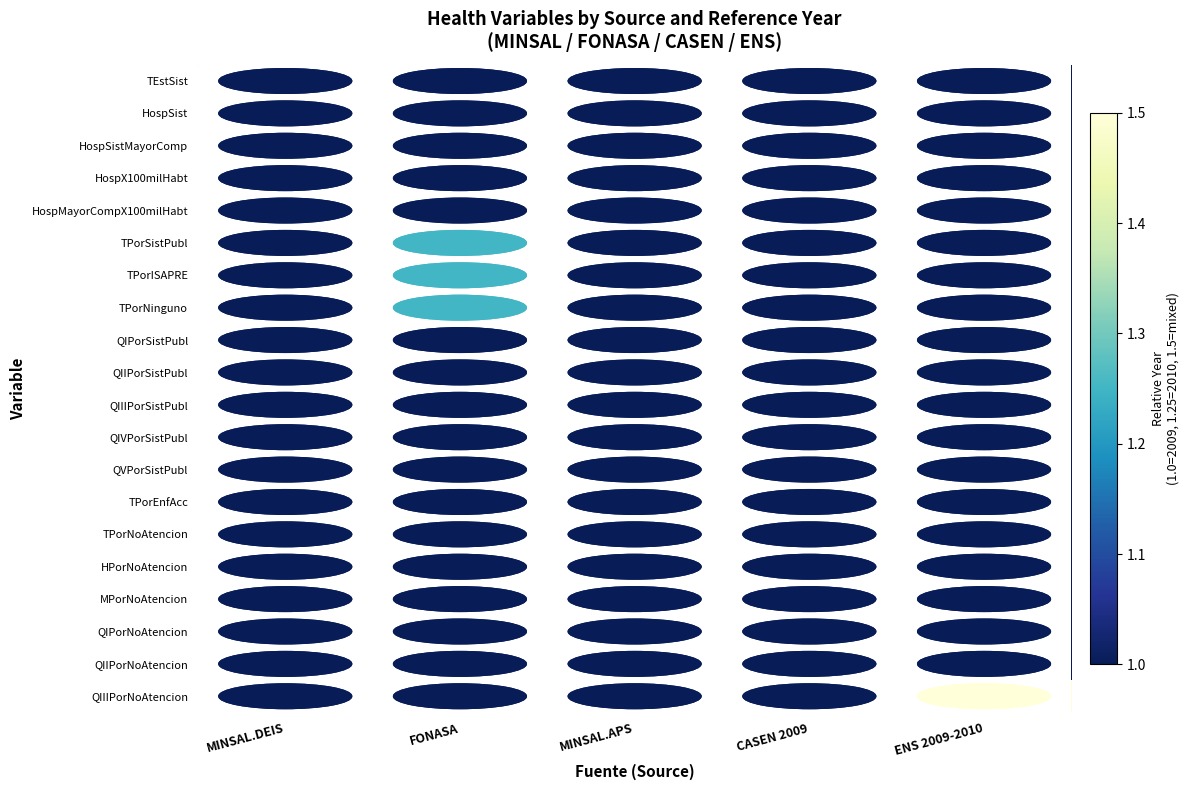

Reading left to right, transcribe all the data shown in this chart.

TEstSist: MINSAL.DEIS=1.0	FONASA=1.0	MINSAL.APS=1.0	CASEN 2009=1.0	ENS 2009-2010=1.0
HospSist: MINSAL.DEIS=1.0	FONASA=1.0	MINSAL.APS=1.0	CASEN 2009=1.0	ENS 2009-2010=1.0
HospSistMayorComp: MINSAL.DEIS=1.0	FONASA=1.0	MINSAL.APS=1.0	CASEN 2009=1.0	ENS 2009-2010=1.0
HospX100milHabt: MINSAL.DEIS=1.0	FONASA=1.0	MINSAL.APS=1.0	CASEN 2009=1.0	ENS 2009-2010=1.0
HospMayorCompX100milHabt: MINSAL.DEIS=1.0	FONASA=1.0	MINSAL.APS=1.0	CASEN 2009=1.0	ENS 2009-2010=1.0
TPorSistPubl: MINSAL.DEIS=1.0	FONASA=1.2	MINSAL.APS=1.0	CASEN 2009=1.0	ENS 2009-2010=1.0
TPorISAPRE: MINSAL.DEIS=1.0	FONASA=1.2	MINSAL.APS=1.0	CASEN 2009=1.0	ENS 2009-2010=1.0
TPorNinguno: MINSAL.DEIS=1.0	FONASA=1.2	MINSAL.APS=1.0	CASEN 2009=1.0	ENS 2009-2010=1.0
QIPorSistPubl: MINSAL.DEIS=1.0	FONASA=1.0	MINSAL.APS=1.0	CASEN 2009=1.0	ENS 2009-2010=1.0
QIIPorSistPubl: MINSAL.DEIS=1.0	FONASA=1.0	MINSAL.APS=1.0	CASEN 2009=1.0	ENS 2009-2010=1.0
QIIIPorSistPubl: MINSAL.DEIS=1.0	FONASA=1.0	MINSAL.APS=1.0	CASEN 2009=1.0	ENS 2009-2010=1.0
QIVPorSistPubl: MINSAL.DEIS=1.0	FONASA=1.0	MINSAL.APS=1.0	CASEN 2009=1.0	ENS 2009-2010=1.0
QVPorSistPubl: MINSAL.DEIS=1.0	FONASA=1.0	MINSAL.APS=1.0	CASEN 2009=1.0	ENS 2009-2010=1.0
TPorEnfAcc: MINSAL.DEIS=1.0	FONASA=1.0	MINSAL.APS=1.0	CASEN 2009=1.0	ENS 2009-2010=1.0
TPorNoAtencion: MINSAL.DEIS=1.0	FONASA=1.0	MINSAL.APS=1.0	CASEN 2009=1.0	ENS 2009-2010=1.0
HPorNoAtencion: MINSAL.DEIS=1.0	FONASA=1.0	MINSAL.APS=1.0	CASEN 2009=1.0	ENS 2009-2010=1.0
MPorNoAtencion: MINSAL.DEIS=1.0	FONASA=1.0	MINSAL.APS=1.0	CASEN 2009=1.0	ENS 2009-2010=1.0
QIPorNoAtencion: MINSAL.DEIS=1.0	FONASA=1.0	MINSAL.APS=1.0	CASEN 2009=1.0	ENS 2009-2010=1.0
QIIPorNoAtencion: MINSAL.DEIS=1.0	FONASA=1.0	MINSAL.APS=1.0	CASEN 2009=1.0	ENS 2009-2010=1.0
QIIIPorNoAtencion: MINSAL.DEIS=1.0	FONASA=1.0	MINSAL.APS=1.0	CASEN 2009=1.0	ENS 2009-2010=1.5